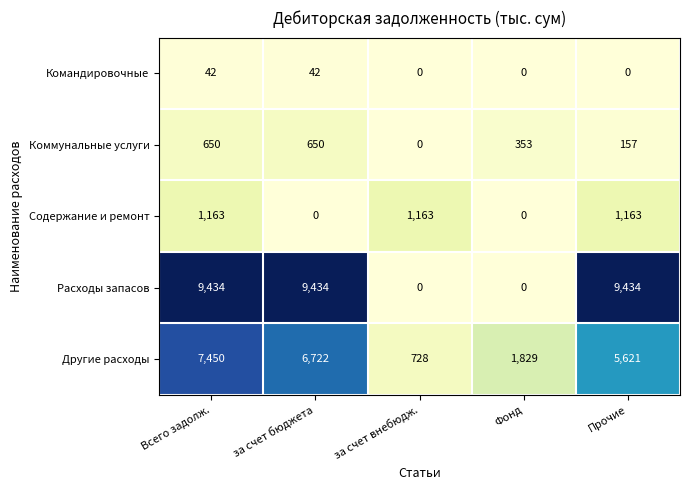

At which category is the sum across all series the highest?

Всего задолж.